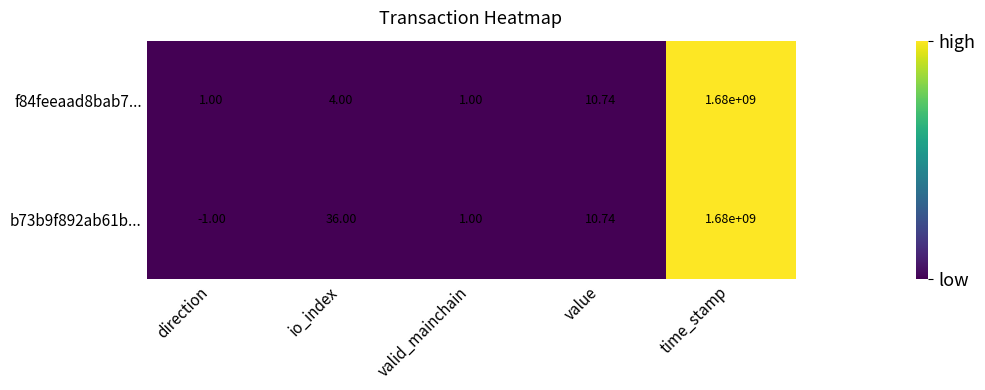

Which label corresponds to the smallest value in the chart?

direction